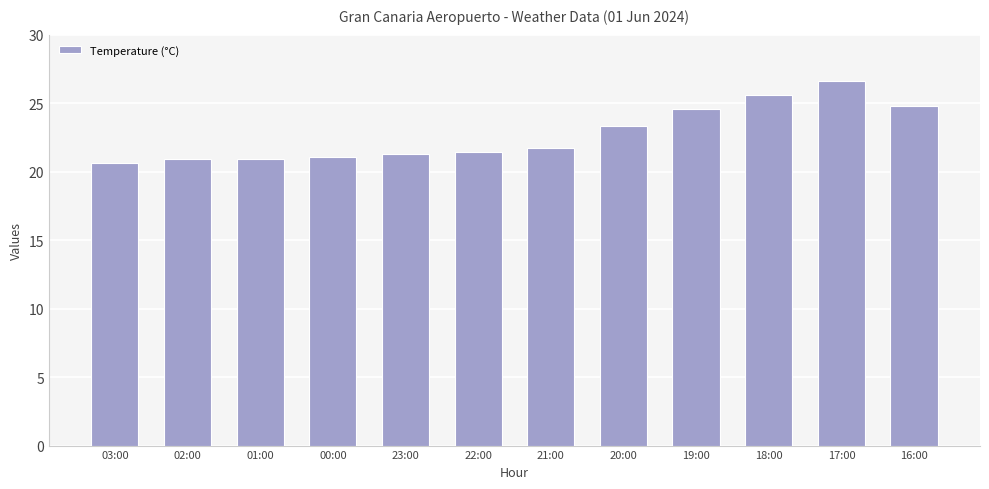

What is the value of the 2nd bar from the left?

20.9